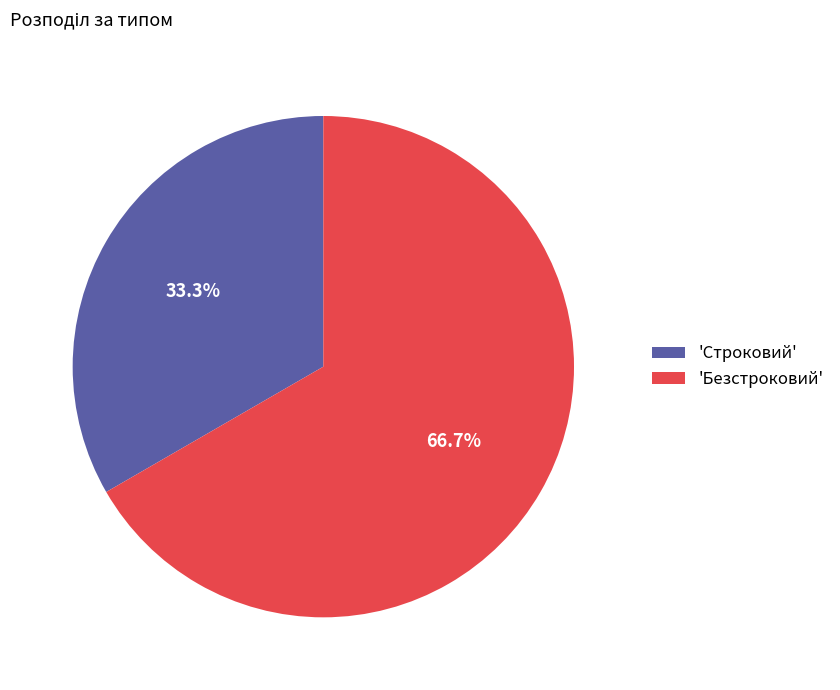

Which slice represents more than half of the pie?

'Безстроковий'